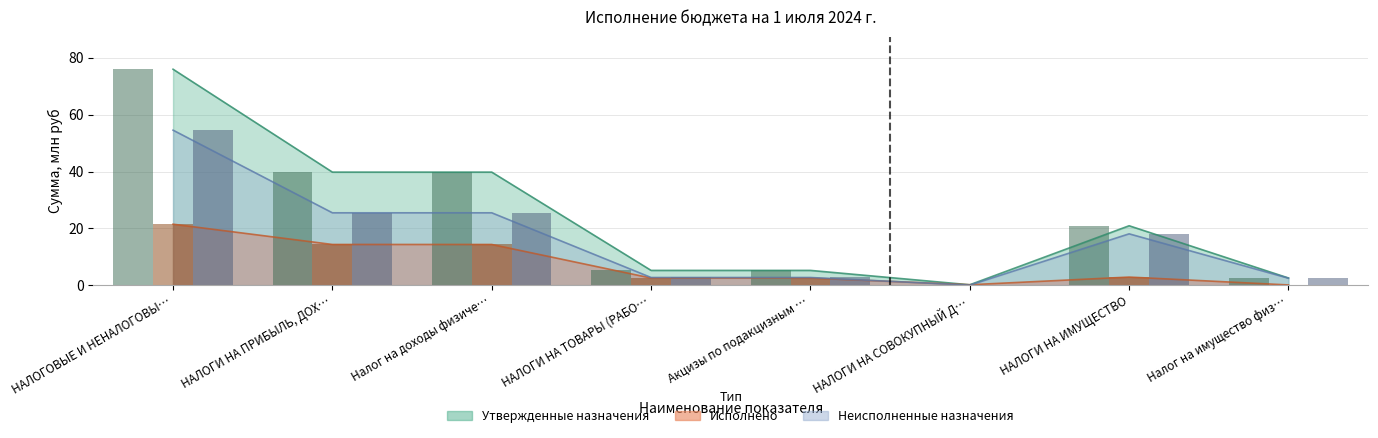

Is the value of Неисполненные назначения at Налог на имущество физ… greater than the value of Исполнено at НАЛОГИ НА ПРИБЫЛЬ, ДОХ…?

No